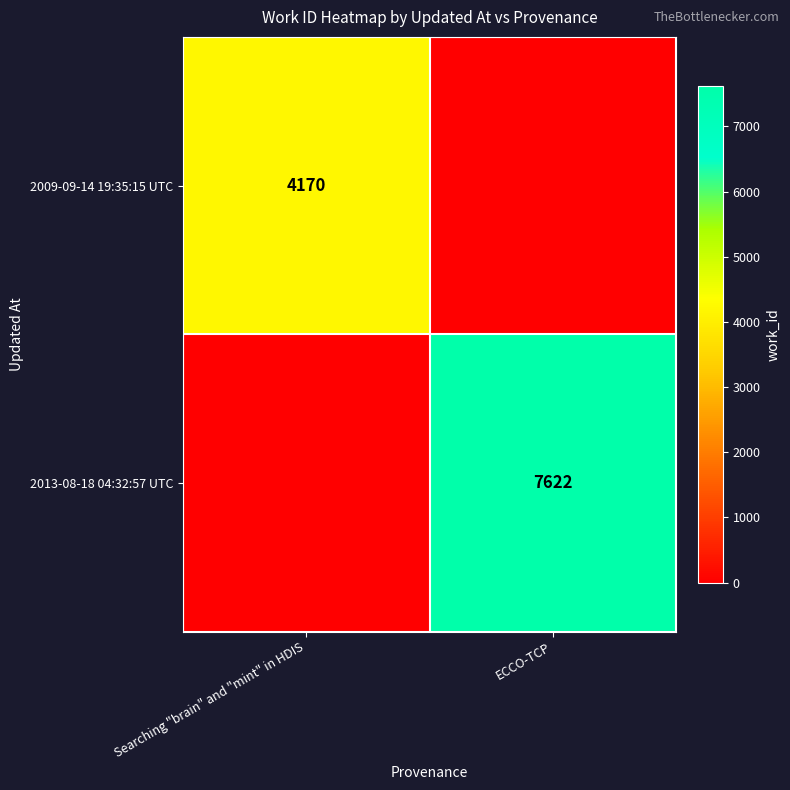

How many positive values does the 2009-09-14 19:35:15 UTC series have?

1